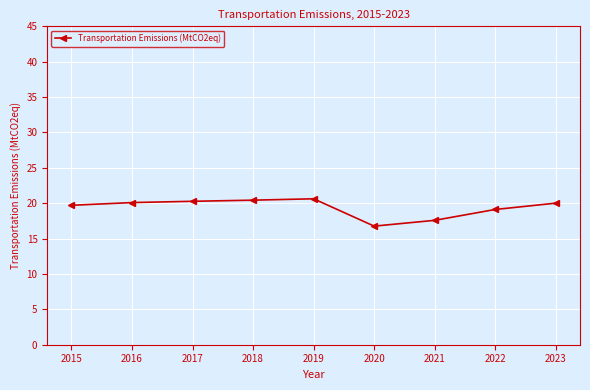

At which label is the value closest to 18?

2021